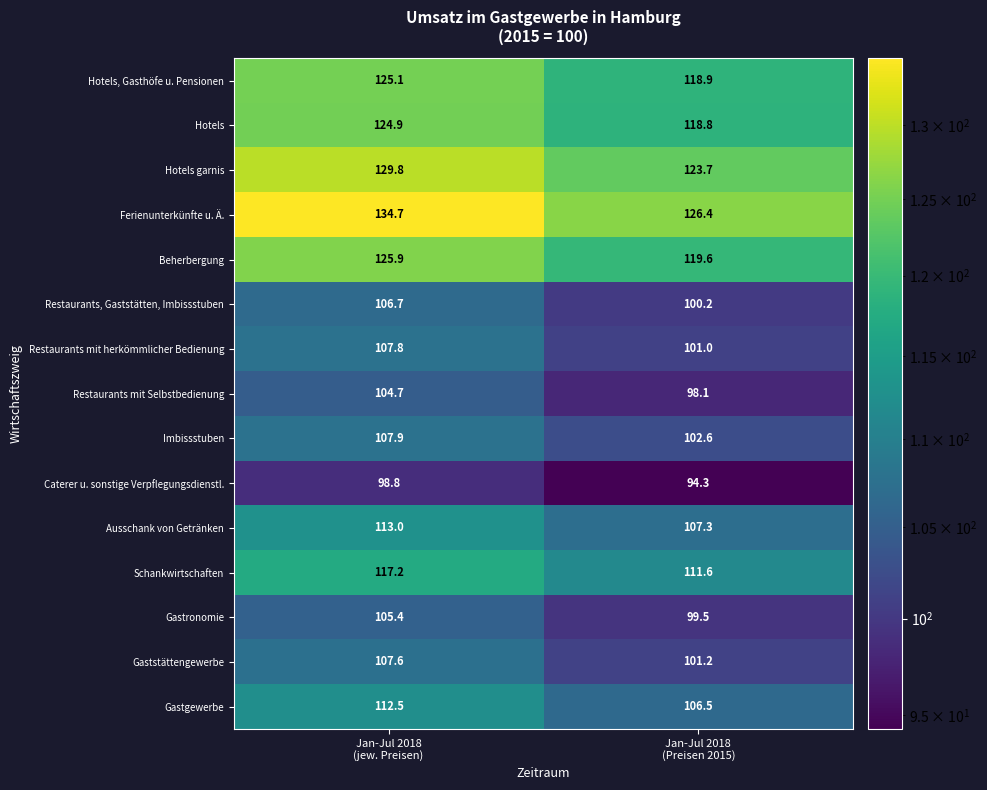

How many values in the Hotels garnis series are below 129?

1